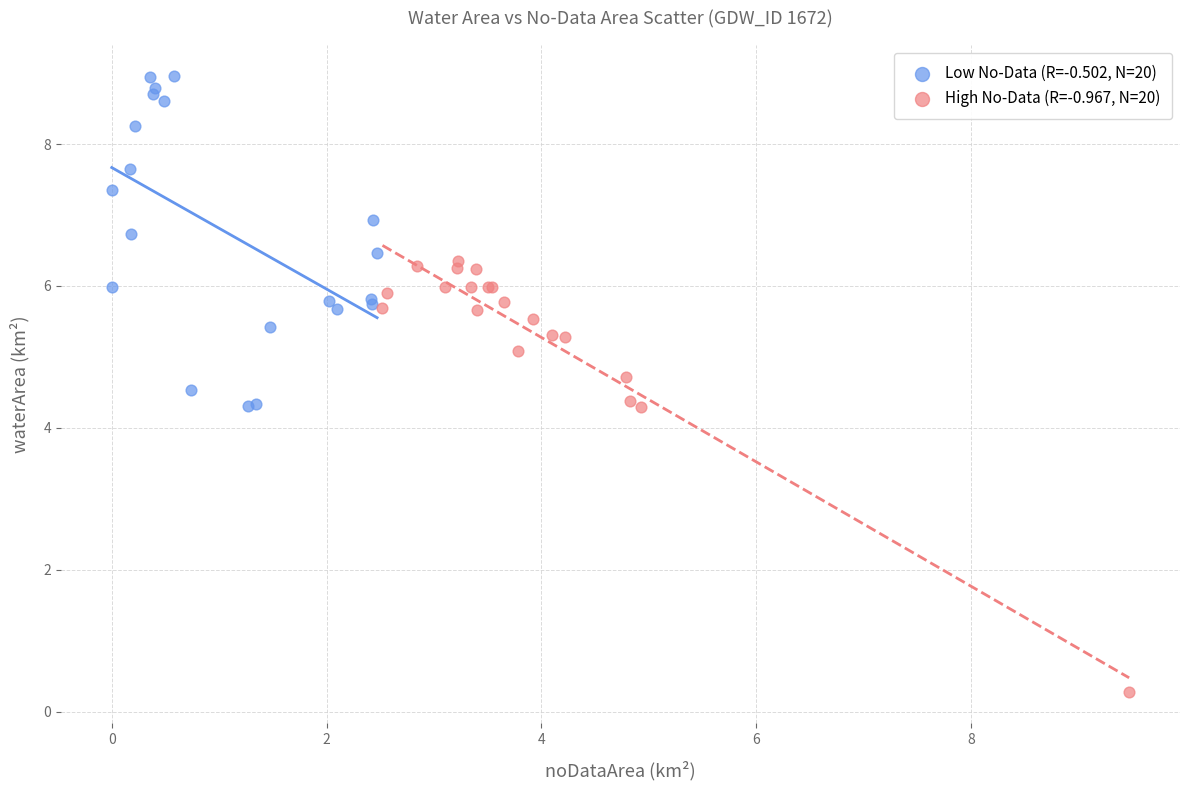

Which series contains the highest Y value?

Low No-Data (R=-0.502, N=20)